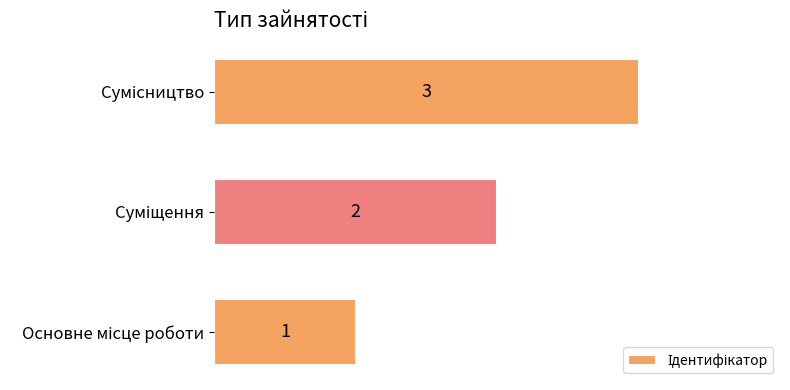

Count the number of data series in this chart.

1